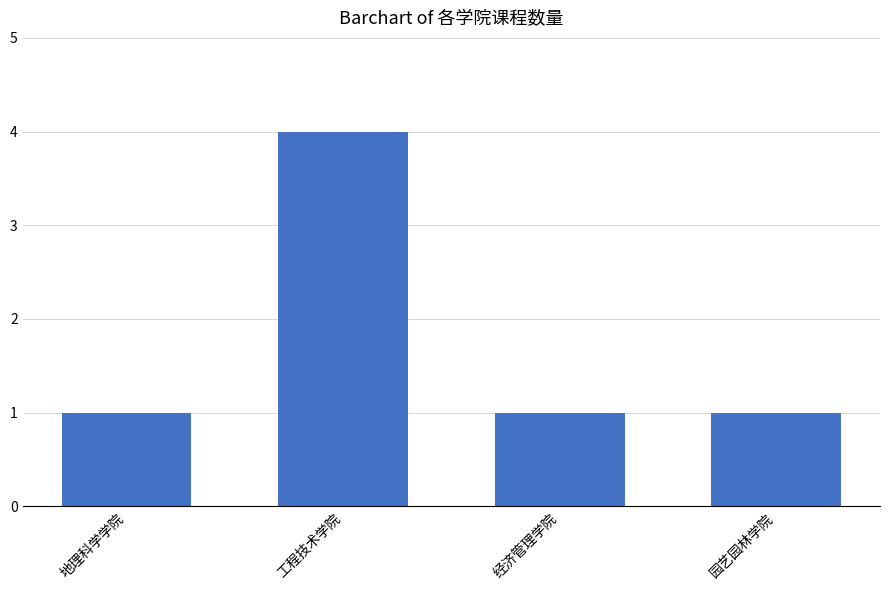

Reading right to left, transcribe all the data shown in this chart.

园艺园林学院=1	经济管理学院=1	工程技术学院=4	地理科学学院=1